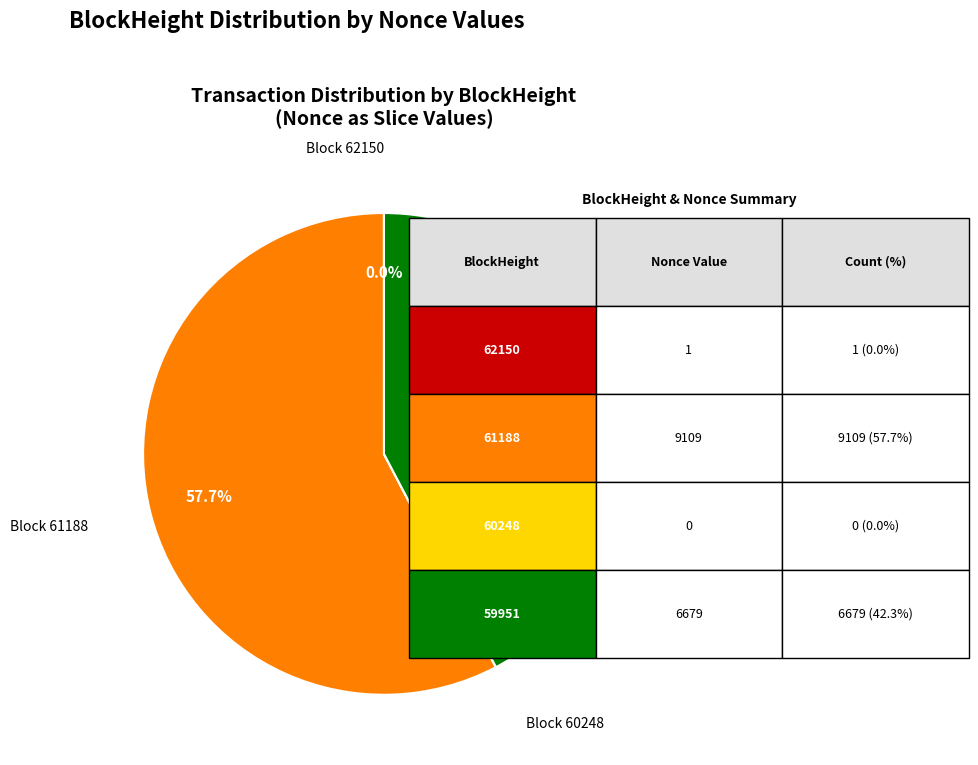

Is there a majority slice in this chart?

Yes